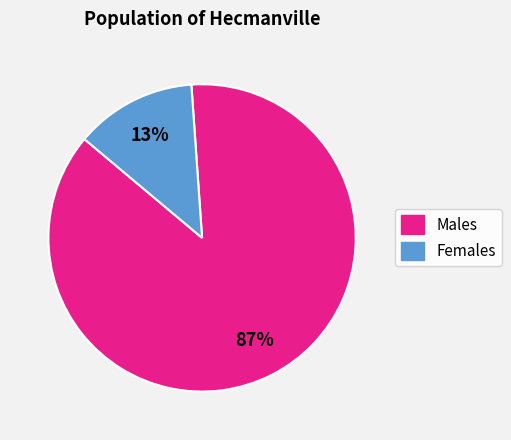

True or false: Females accounts for 24% of the total.

False